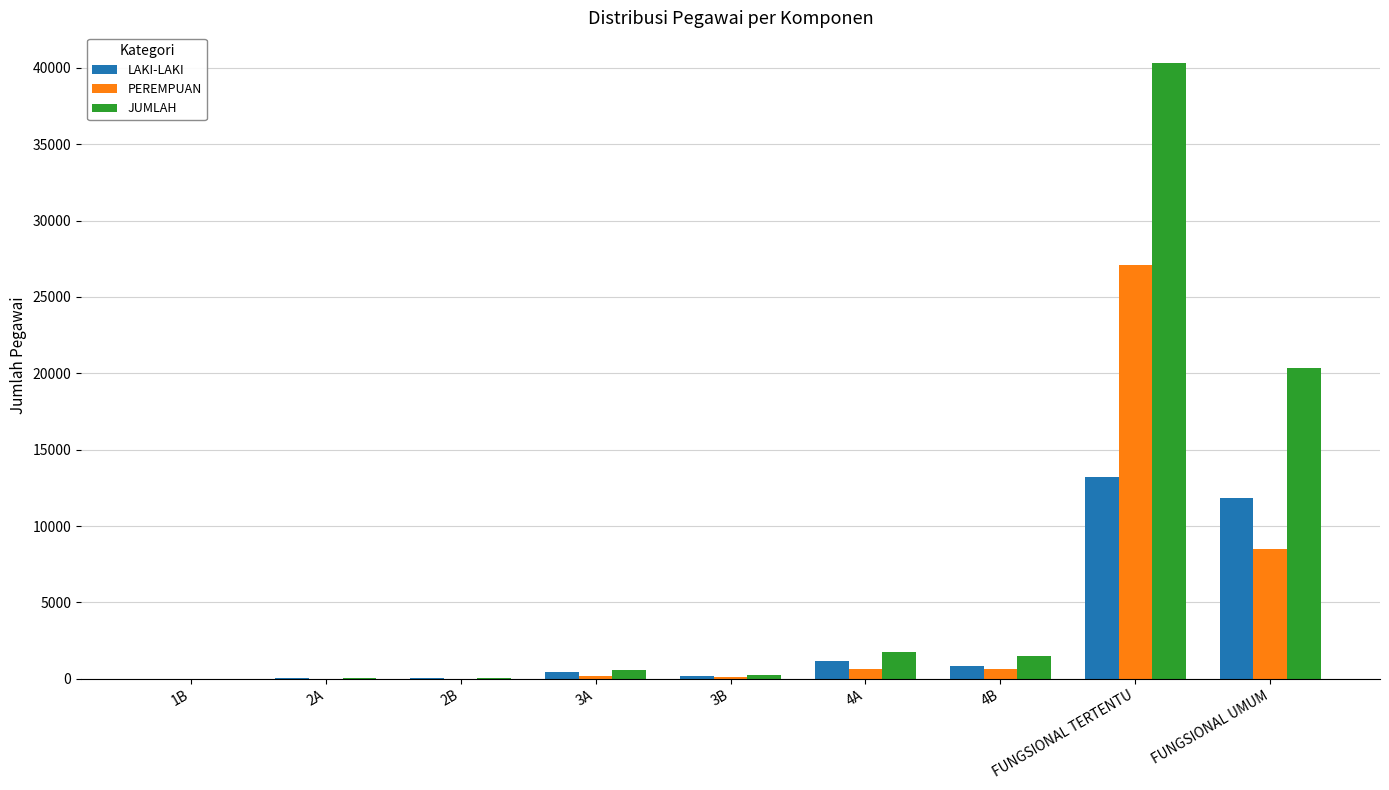

What is the sum of all LAKI-LAKI values?

27694